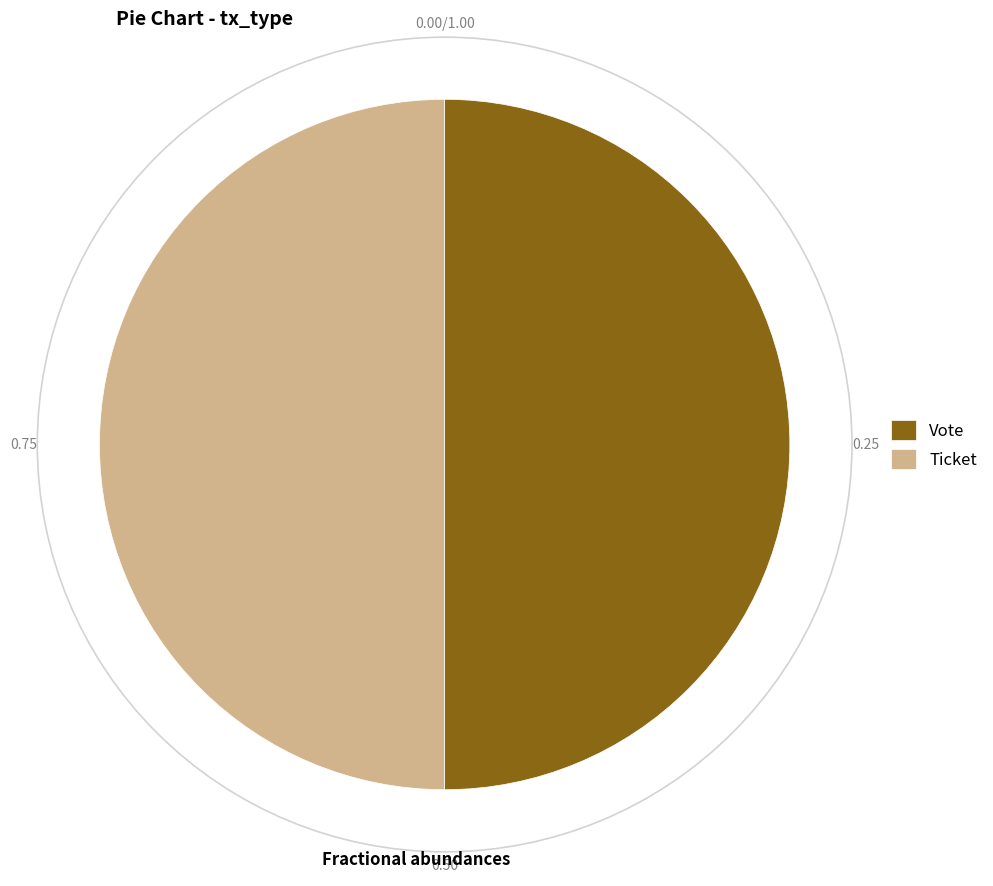

Count the number of slices in the pie.

2